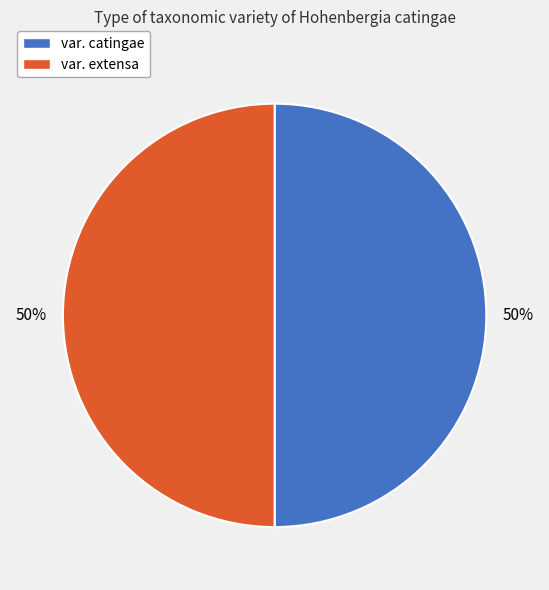

What percentage is the var. extensa slice, to the nearest percent?

50%